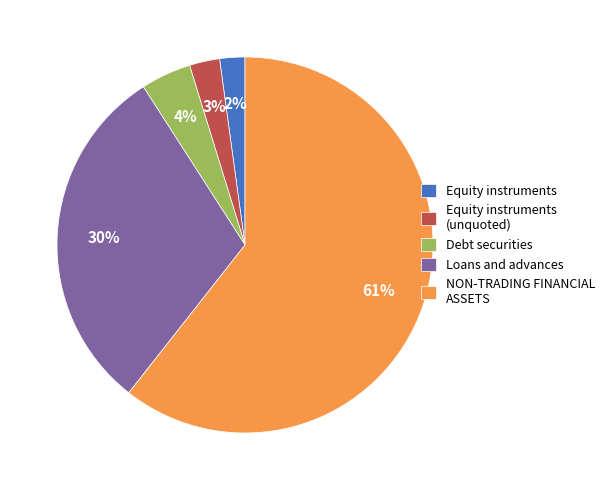

To the nearest percent, what portion does Debt securities represent?

4%